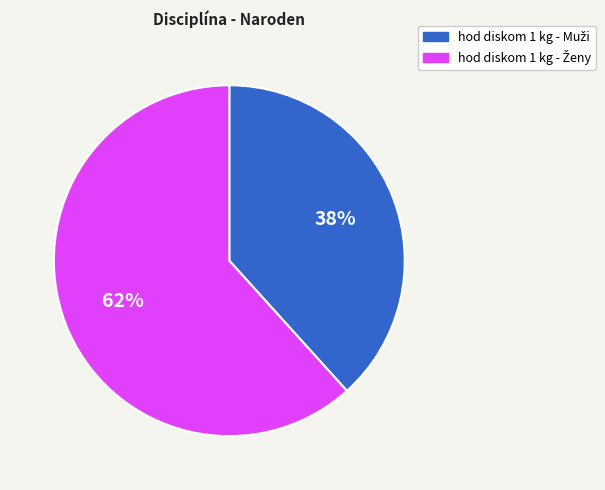

To the nearest percent, what is the average slice percentage?

50%